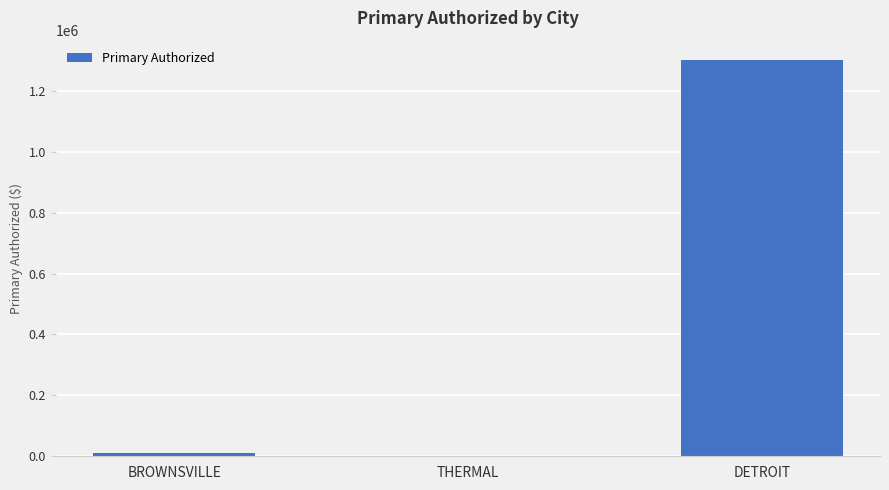

What is the greatest value displayed?

1299625.4